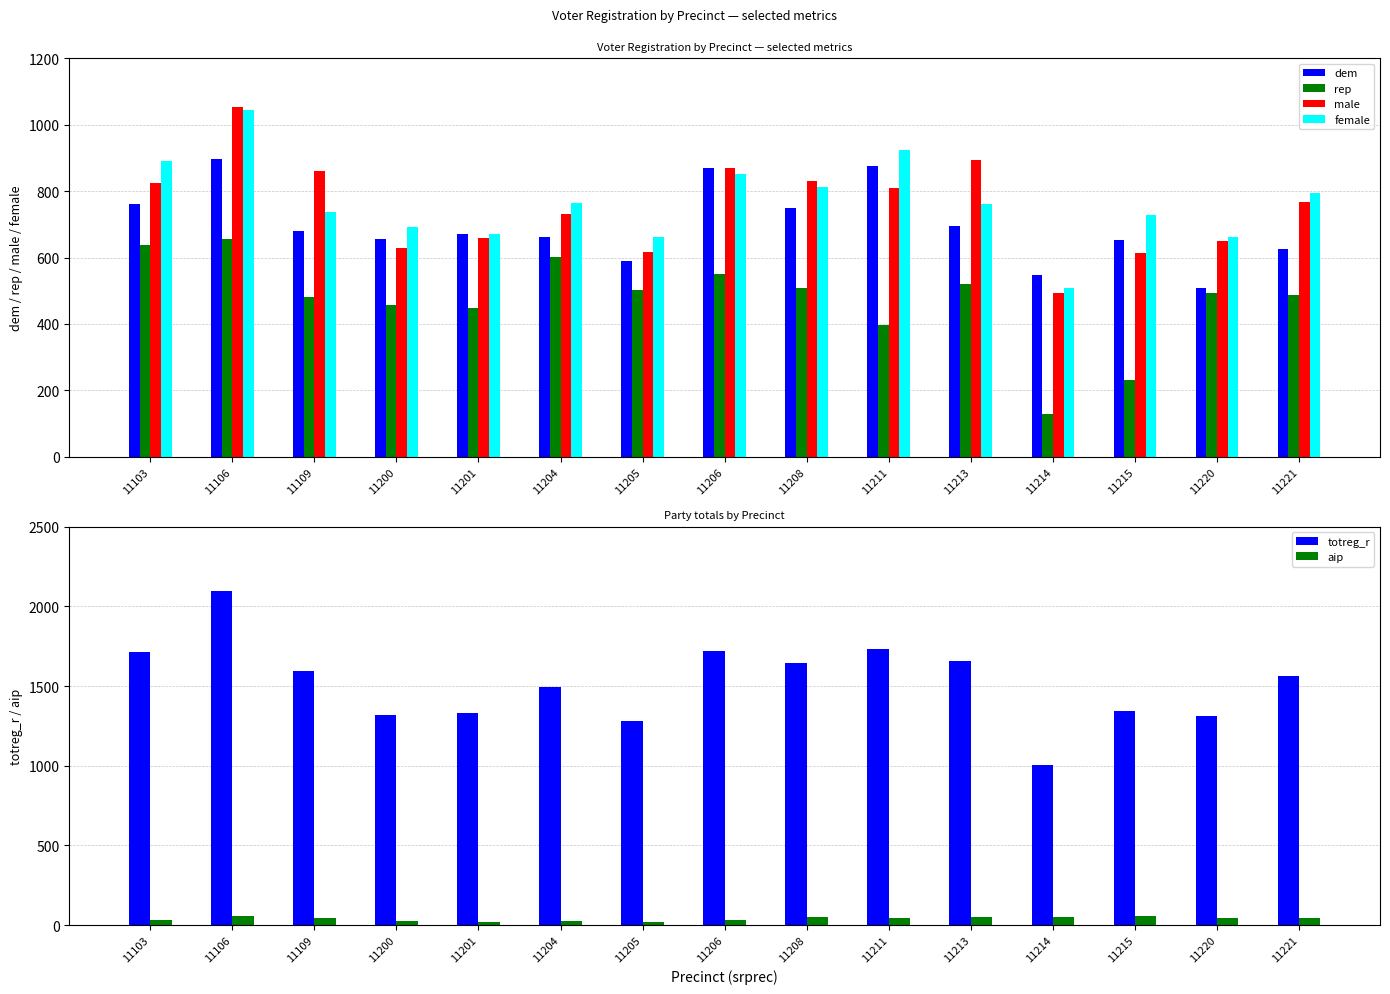

Reading right to left, transcribe all the data shown in this chart.

dem: 11221=625	11220=509	11215=653	11214=546	11213=695	11211=875	11208=748	11206=871	11205=590	11204=663	11201=670	11200=655	11109=681	11106=897	11103=760
rep: 11221=486	11220=494	11215=231	11214=128	11213=521	11211=398	11208=509	11206=550	11205=501	11204=601	11201=449	11200=458	11109=481	11106=657	11103=638
male: 11221=768	11220=650	11215=615	11214=494	11213=893	11211=809	11208=830	11206=870	11205=617	11204=732	11201=659	11200=628	11109=860	11106=1053	11103=823
female: 11221=794	11220=663	11215=729	11214=509	11213=762	11211=925	11208=812	11206=851	11205=661	11204=764	11201=670	11200=693	11109=736	11106=1043	11103=891
totreg_r: 11221=1562	11220=1313	11215=1344	11214=1003	11213=1655	11211=1734	11208=1642	11206=1721	11205=1278	11204=1496	11201=1329	11200=1321	11109=1596	11106=2096	11103=1714
aip: 11221=45	11220=43	11215=56	11214=49	11213=52	11211=46	11208=52	11206=29	11205=20	11204=28	11201=19	11200=23	11109=43	11106=59	11103=29